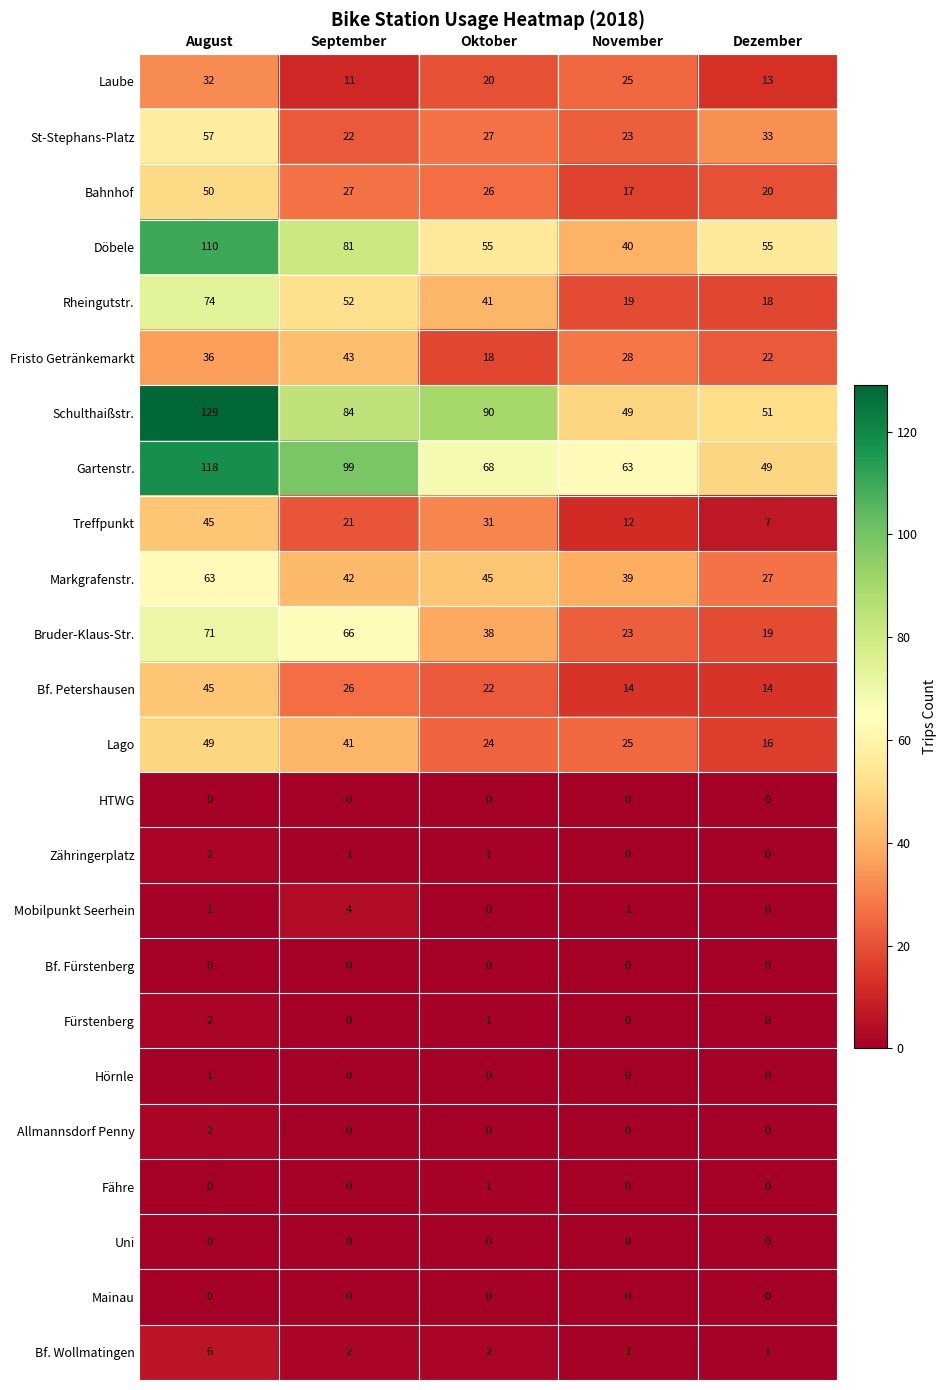

Rank the categories by Bruder-Klaus-Str. value from highest to lowest.

August, September, Oktober, November, Dezember